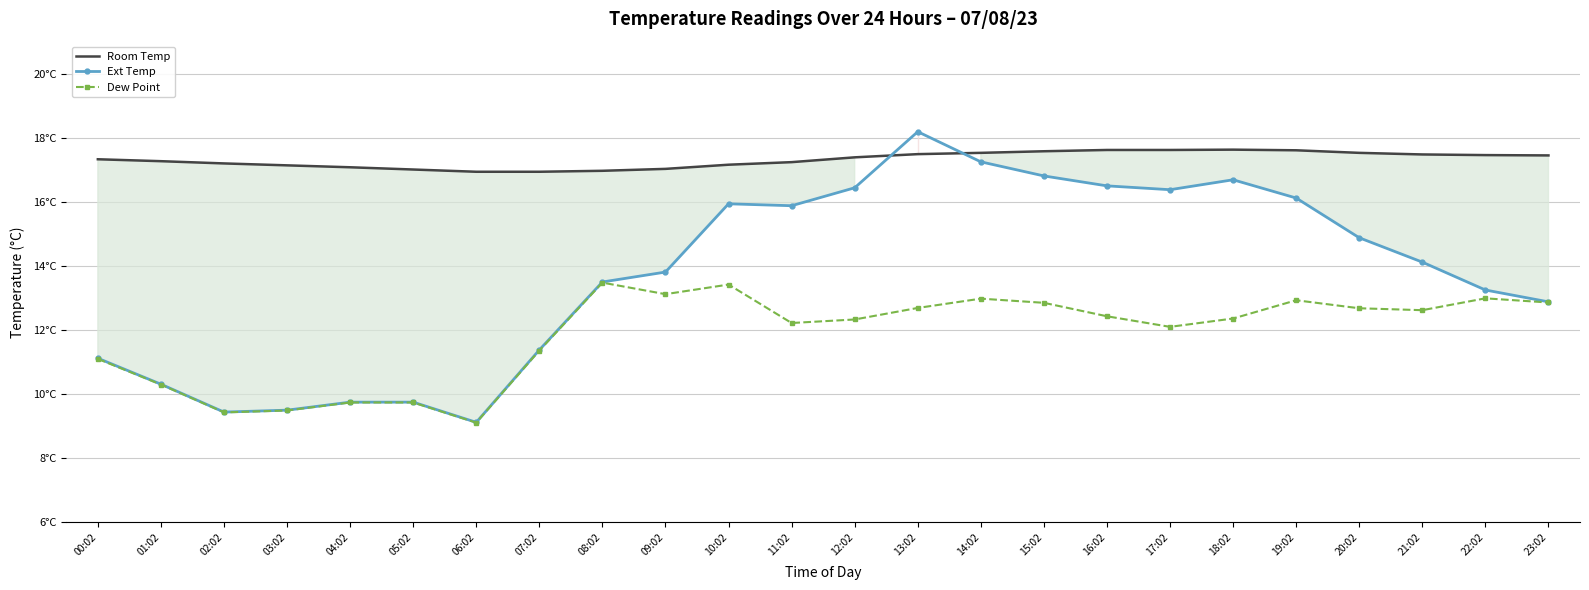

Between 22:02 and 16:02, which is larger?

16:02